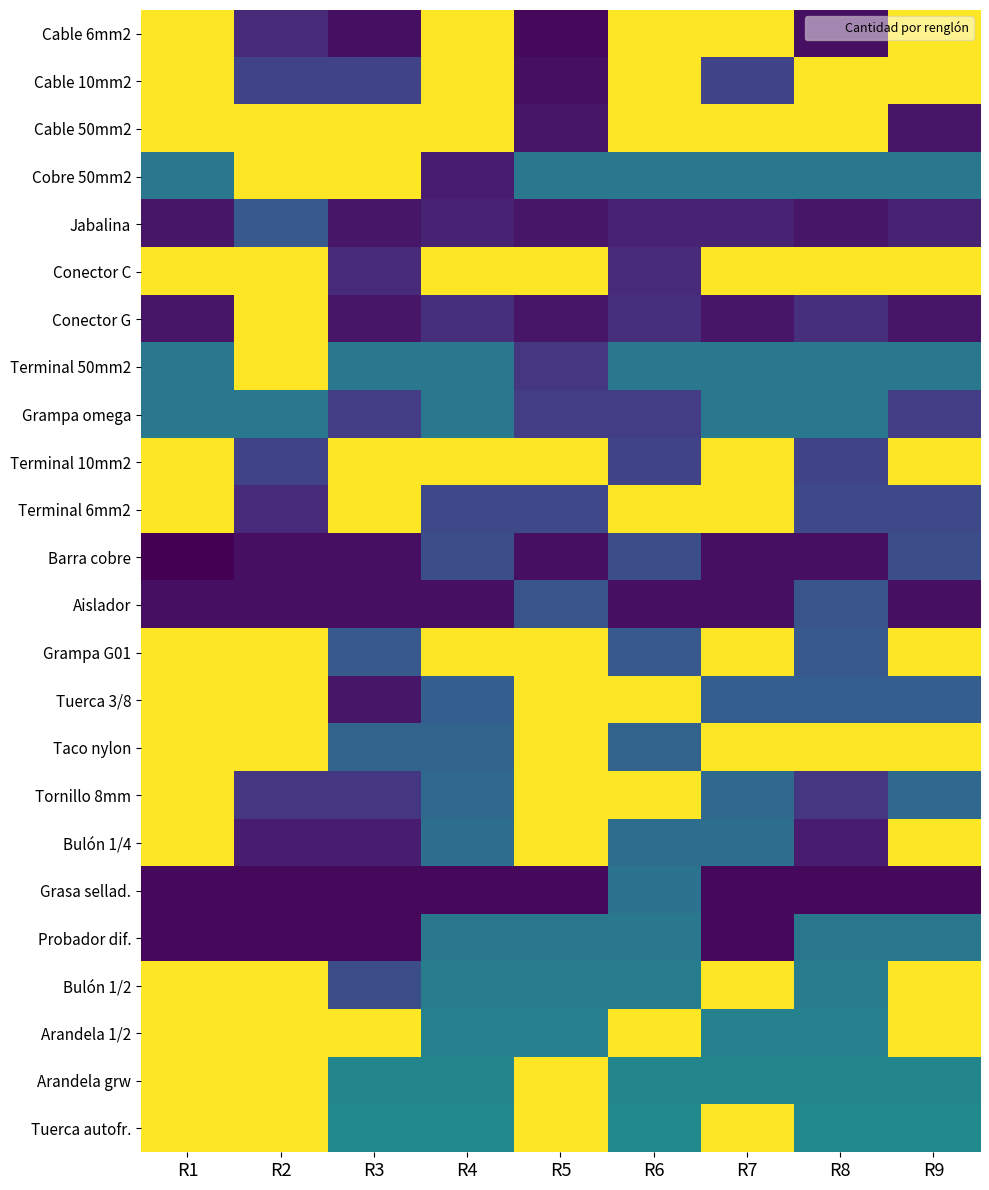

What is the difference between the highest and lowest values at R5?

49